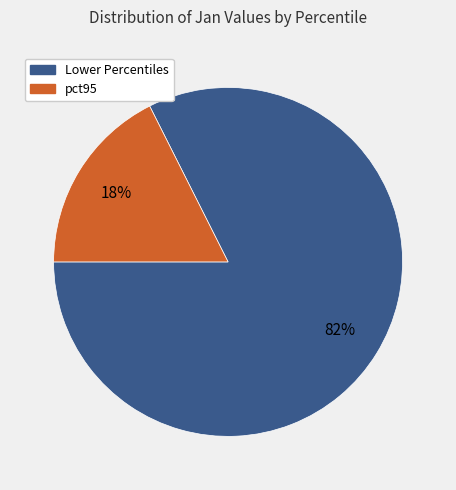

Is there a majority slice in this chart?

Yes